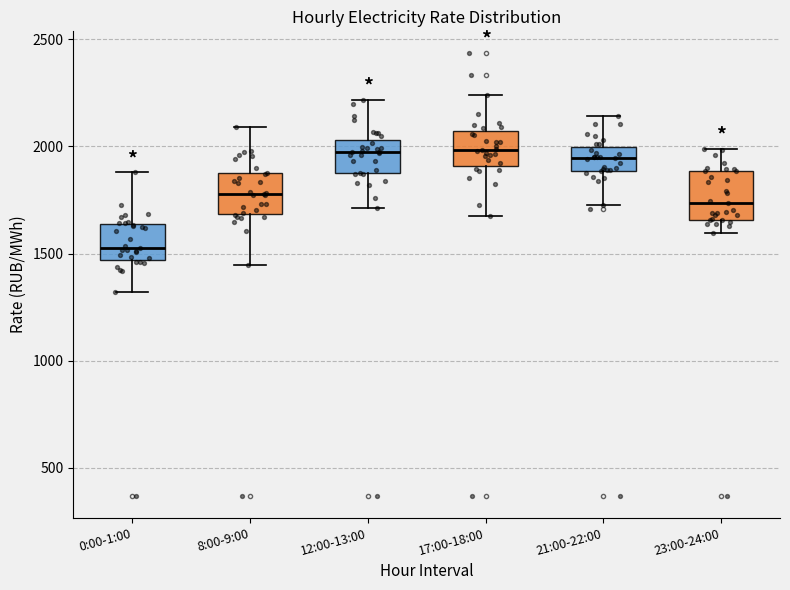

Where does the median line of the box for 17:00-18:00 sit on the y-axis? The values are not printed on the chart, so give them approximately, as read against the axis.

2000